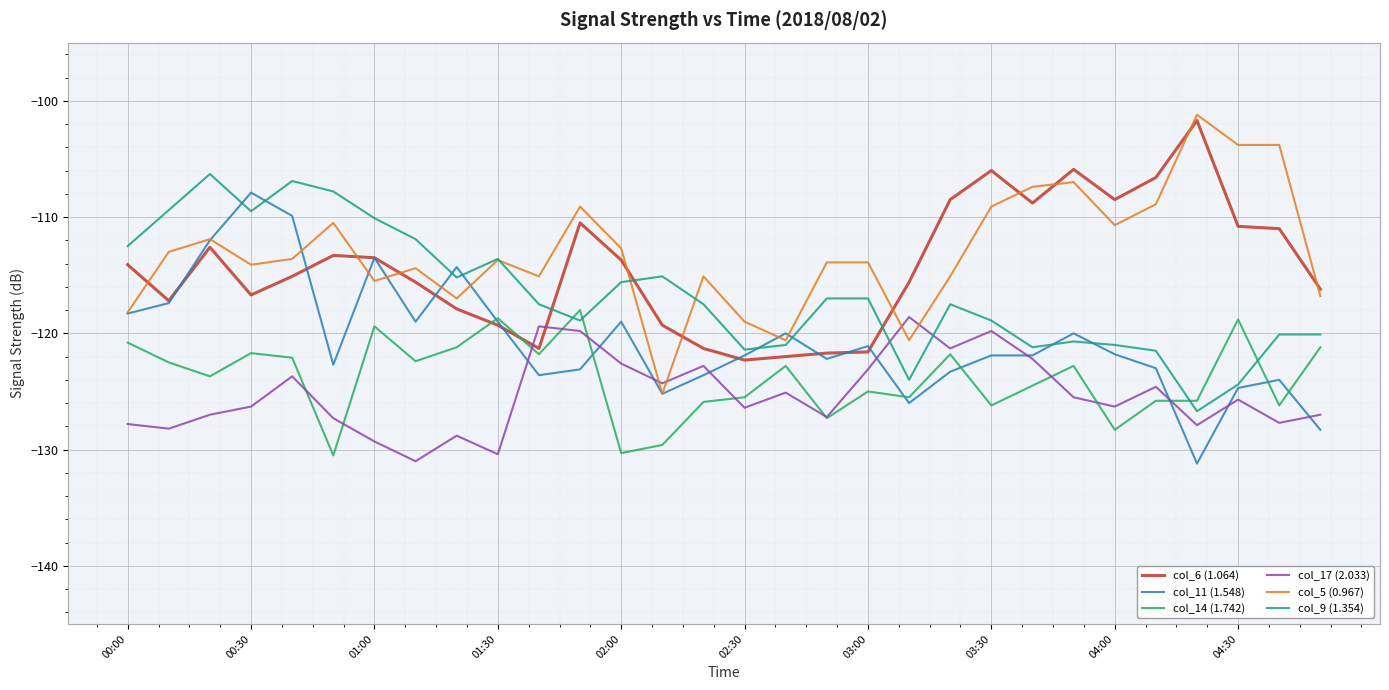

What is the maximum value for col_9 (1.354)?

-106.3